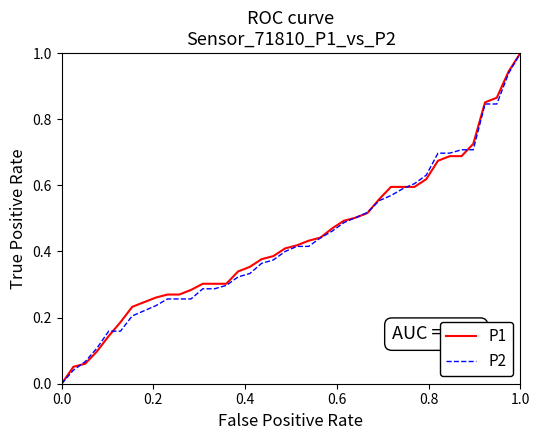

What is the maximum value shown in the chart?

1.0